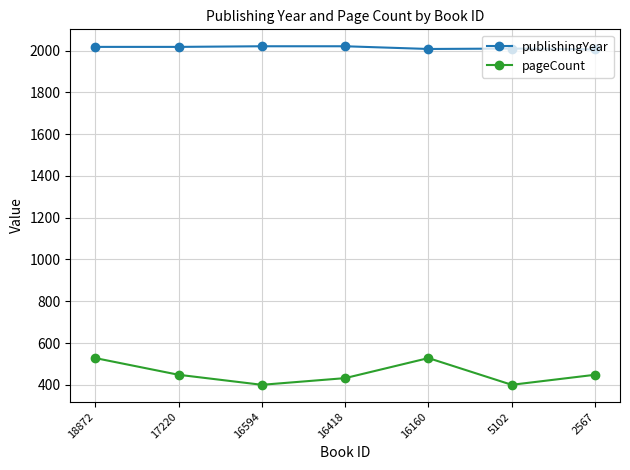

What is the total value across all series at 16160?

2536